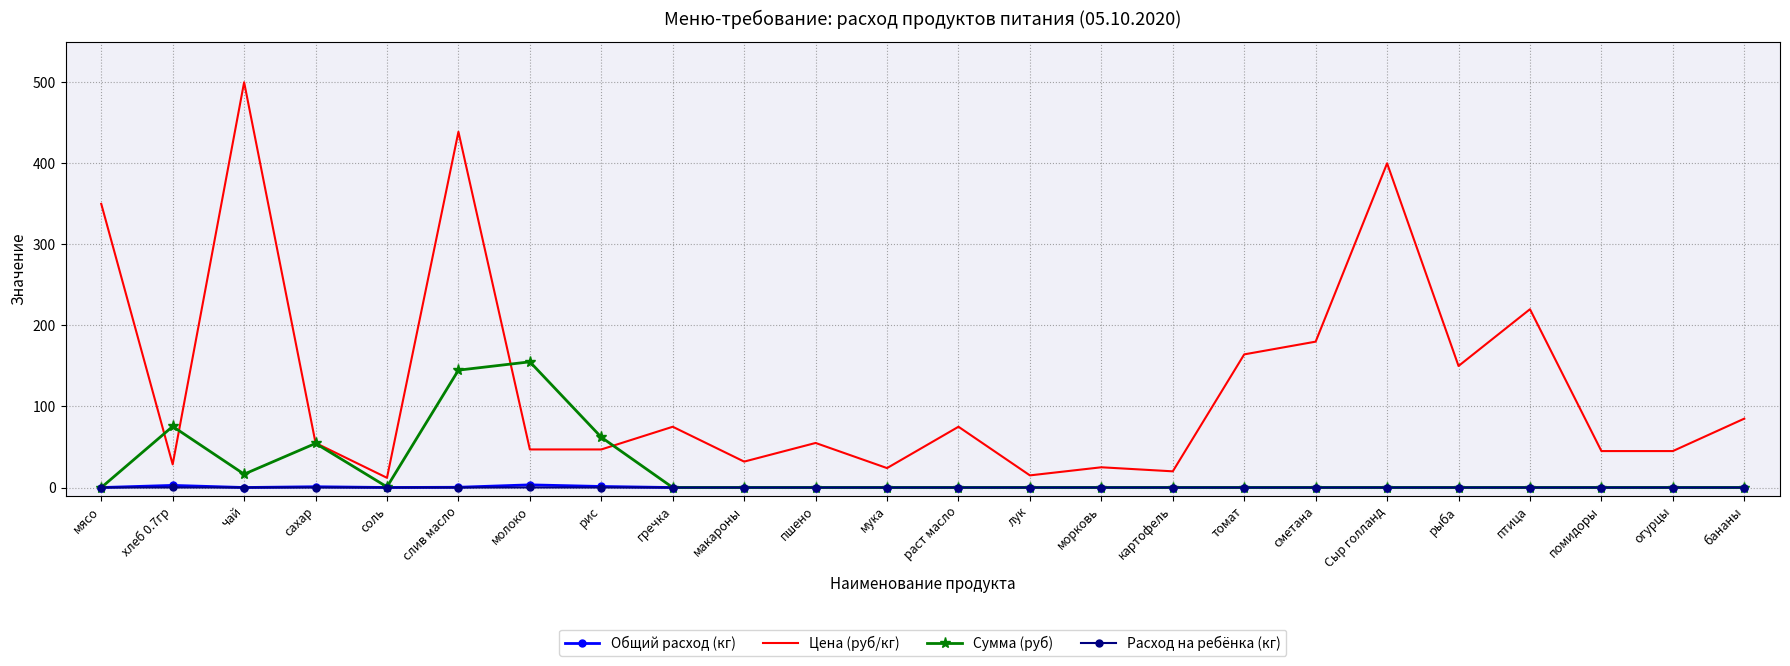

Which series ends up on top after the final intersection of Цена (руб/кг) and Сумма (руб)?

Цена (руб/кг)